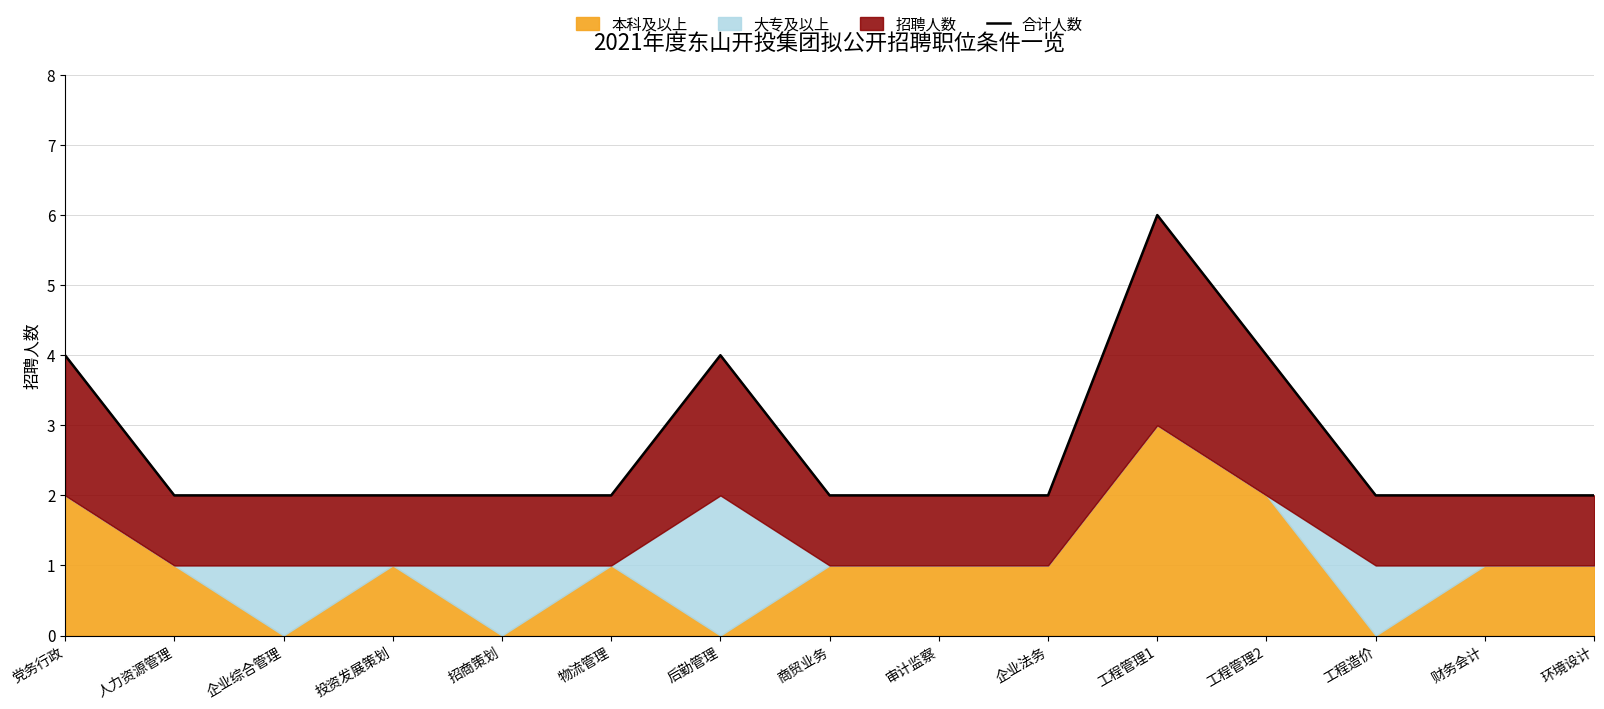

Approximately how many times larger is the value at 财务会计 compared to 工程管理2?

0.5